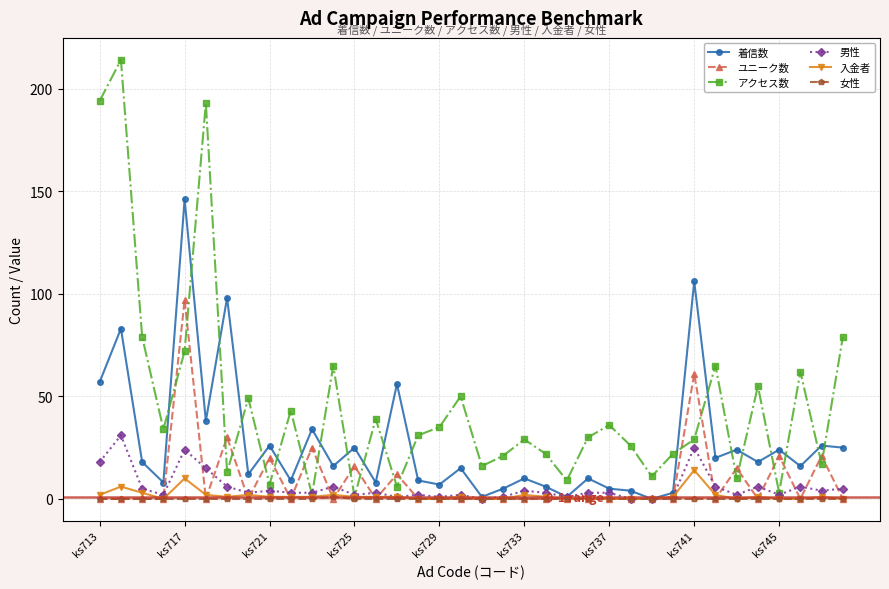

True or false: 男性 has more than 0 interior local peaks.

True